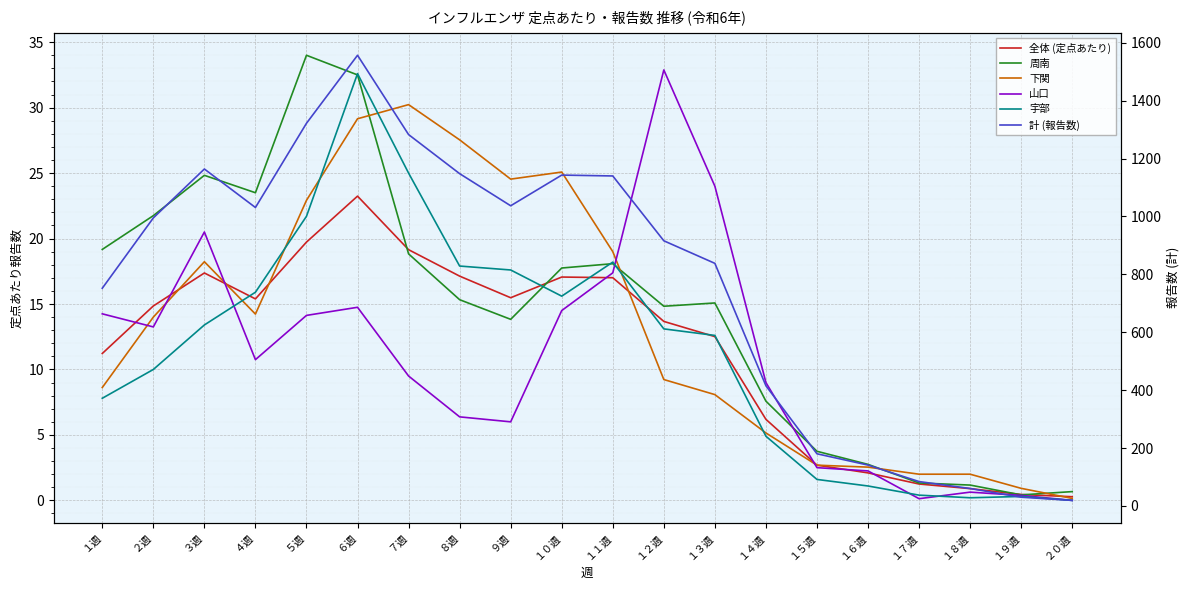

Which series has the largest total across all categories?

計 (報告数)